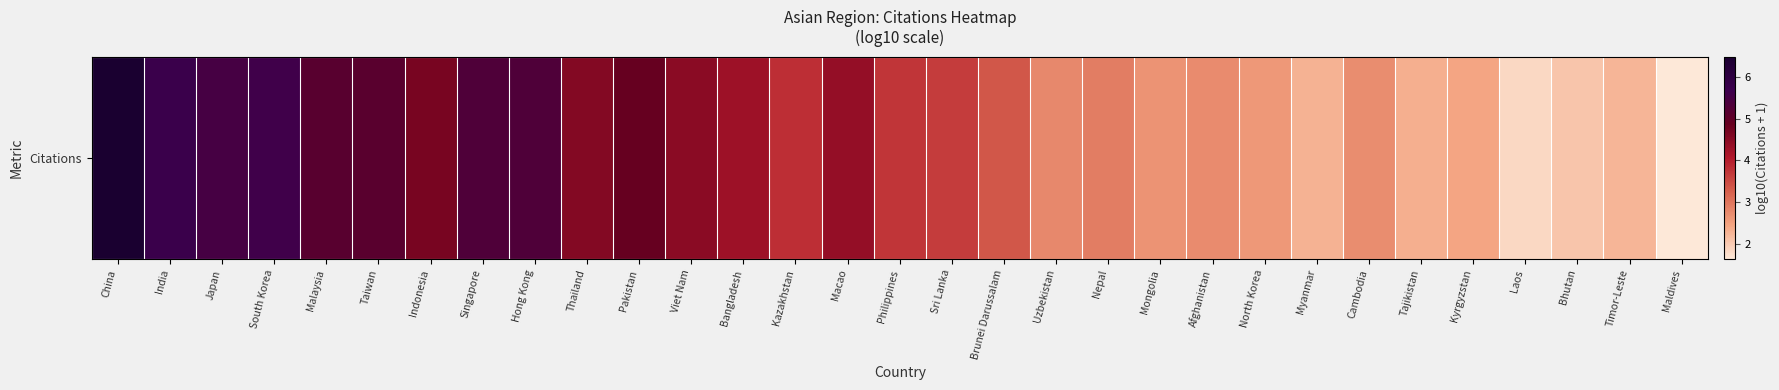

What is the approximate value at Sri Lanka?

3.7